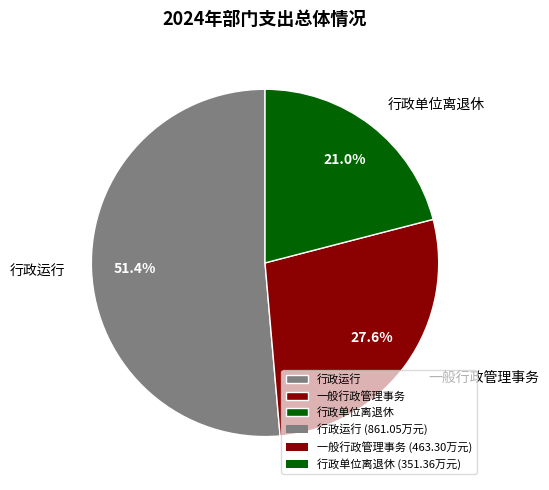

What percentage do 行政单位离退休 and 行政运行 together represent?

72.4%